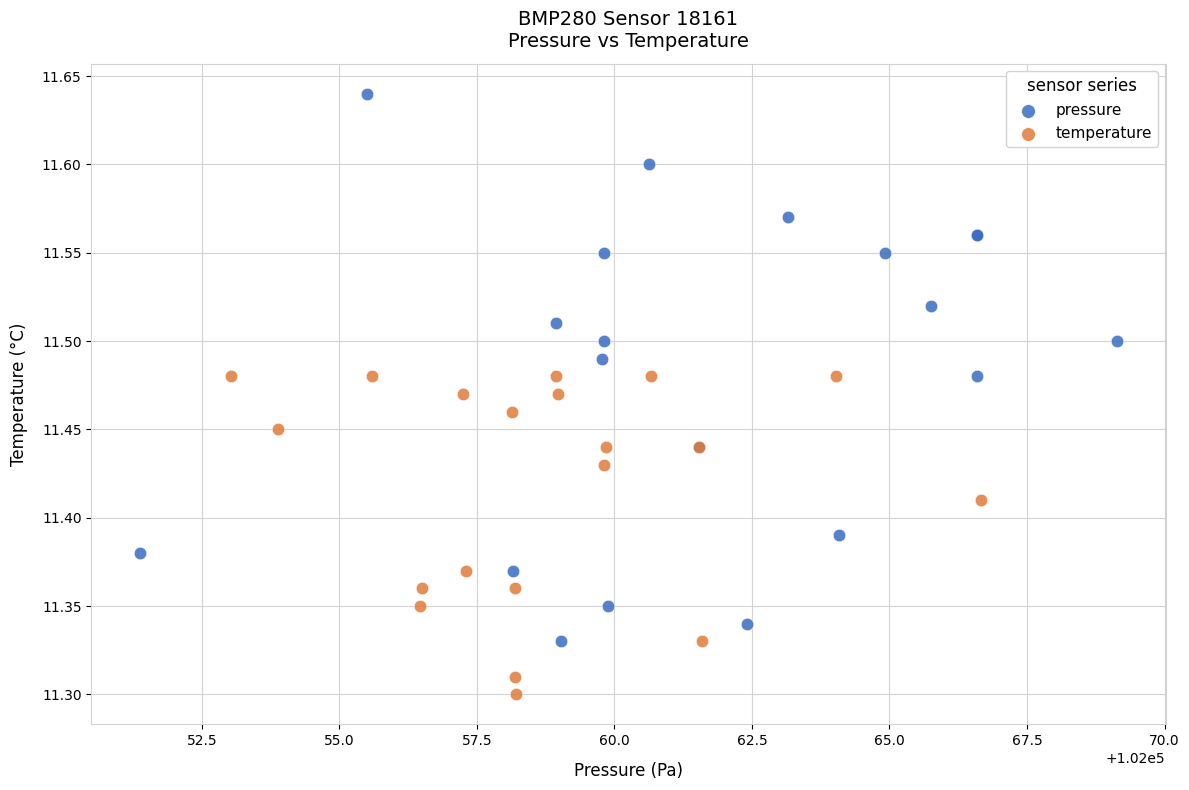

Which series has the largest Y range (max minus min)?

pressure